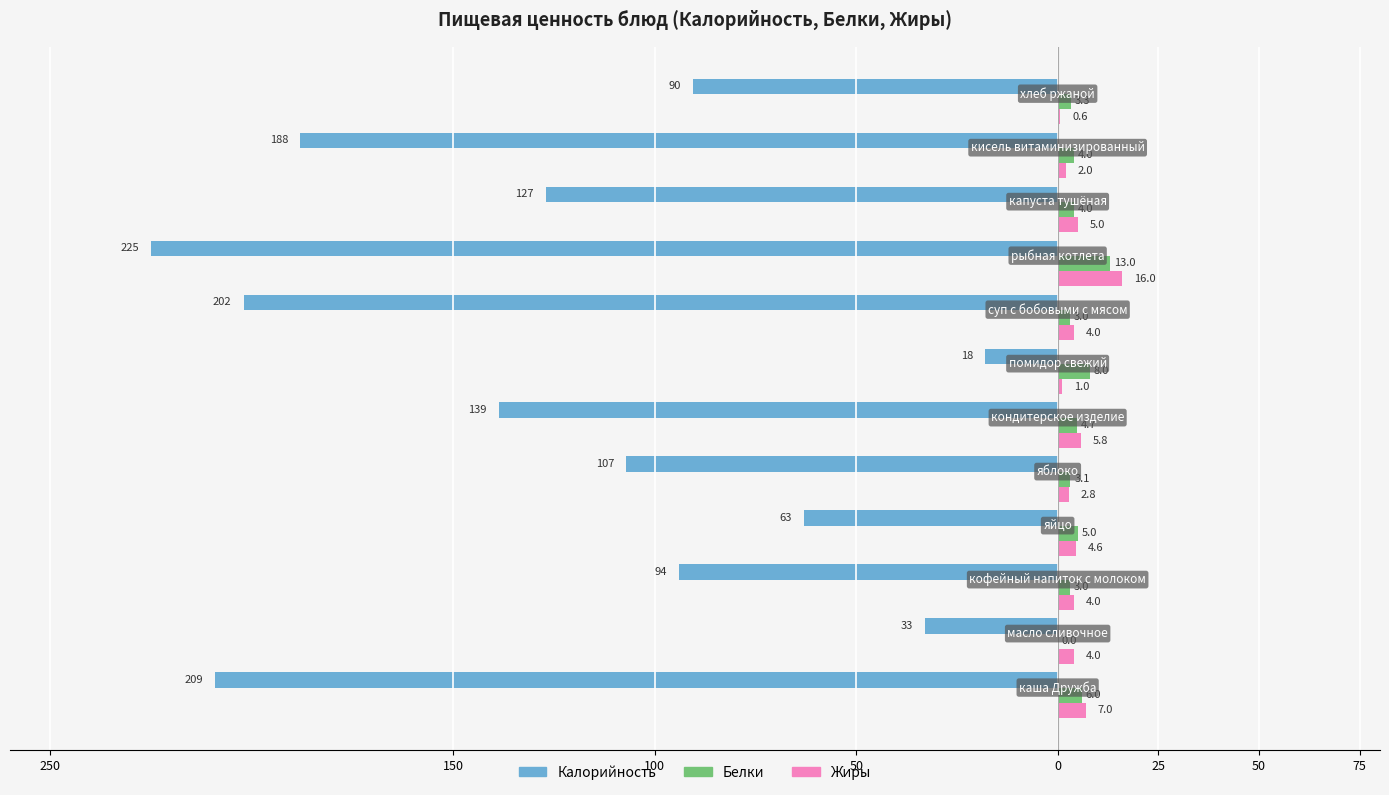

What are all the series names shown in the legend?

Калорийность, Белки, Жиры